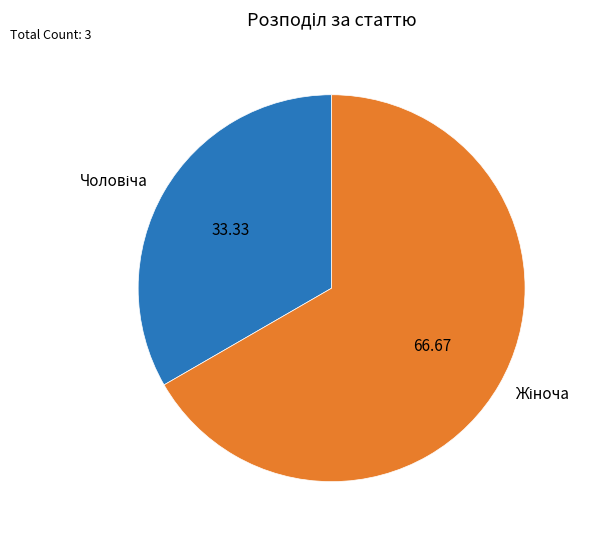

Is there a majority slice in this chart?

Yes